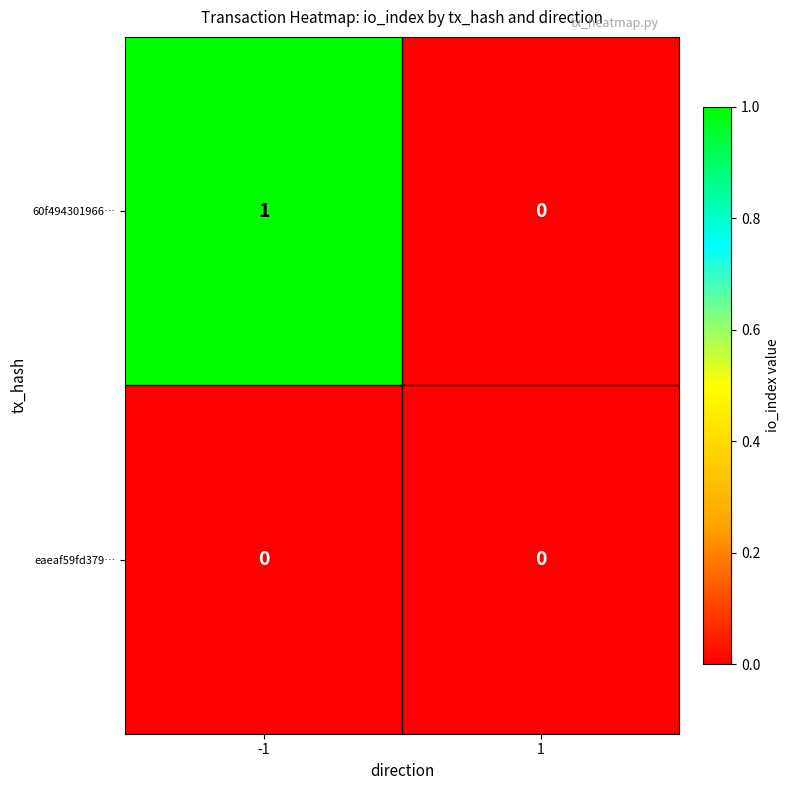

Reading right to left, extract all data points from this chart.

60f494301966…: 0	1
eaeaf59fd379…: 0	0